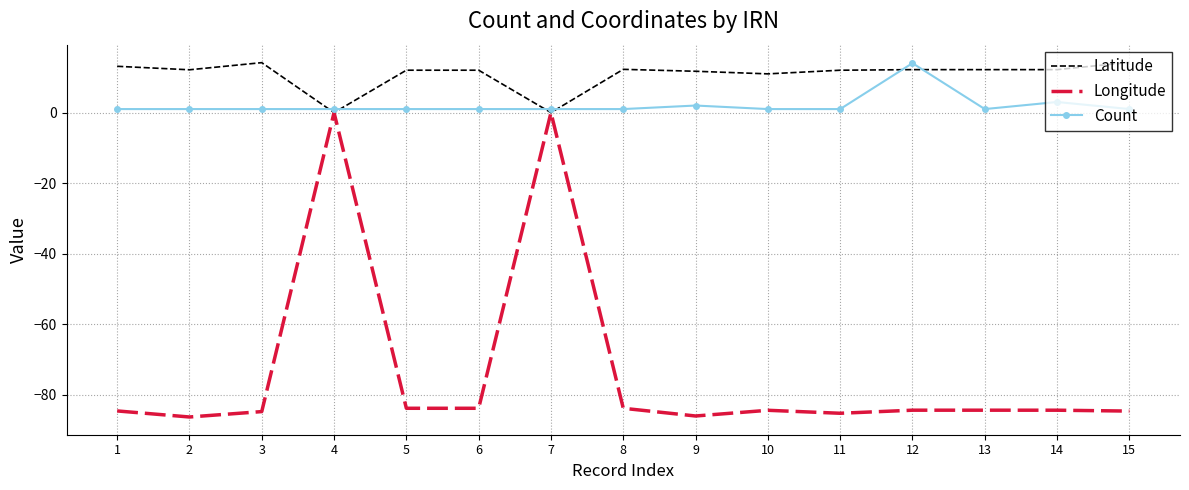

What are all the series names shown in the legend?

Latitude, Longitude, Count